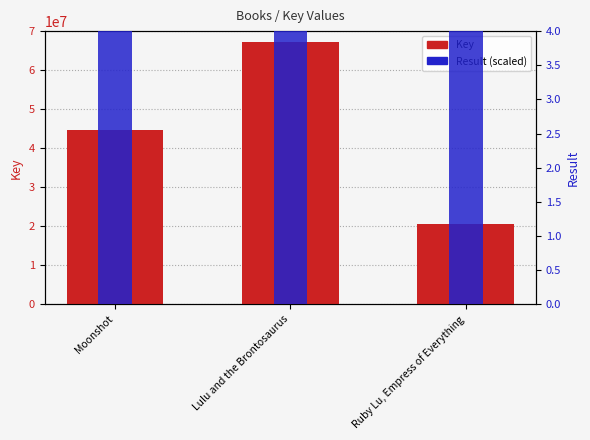

Reading left to right, what are all the values shown in this chart?

Key: 44695299	67097693	20611963
Result (scaled): 3000000	6000000	9000000